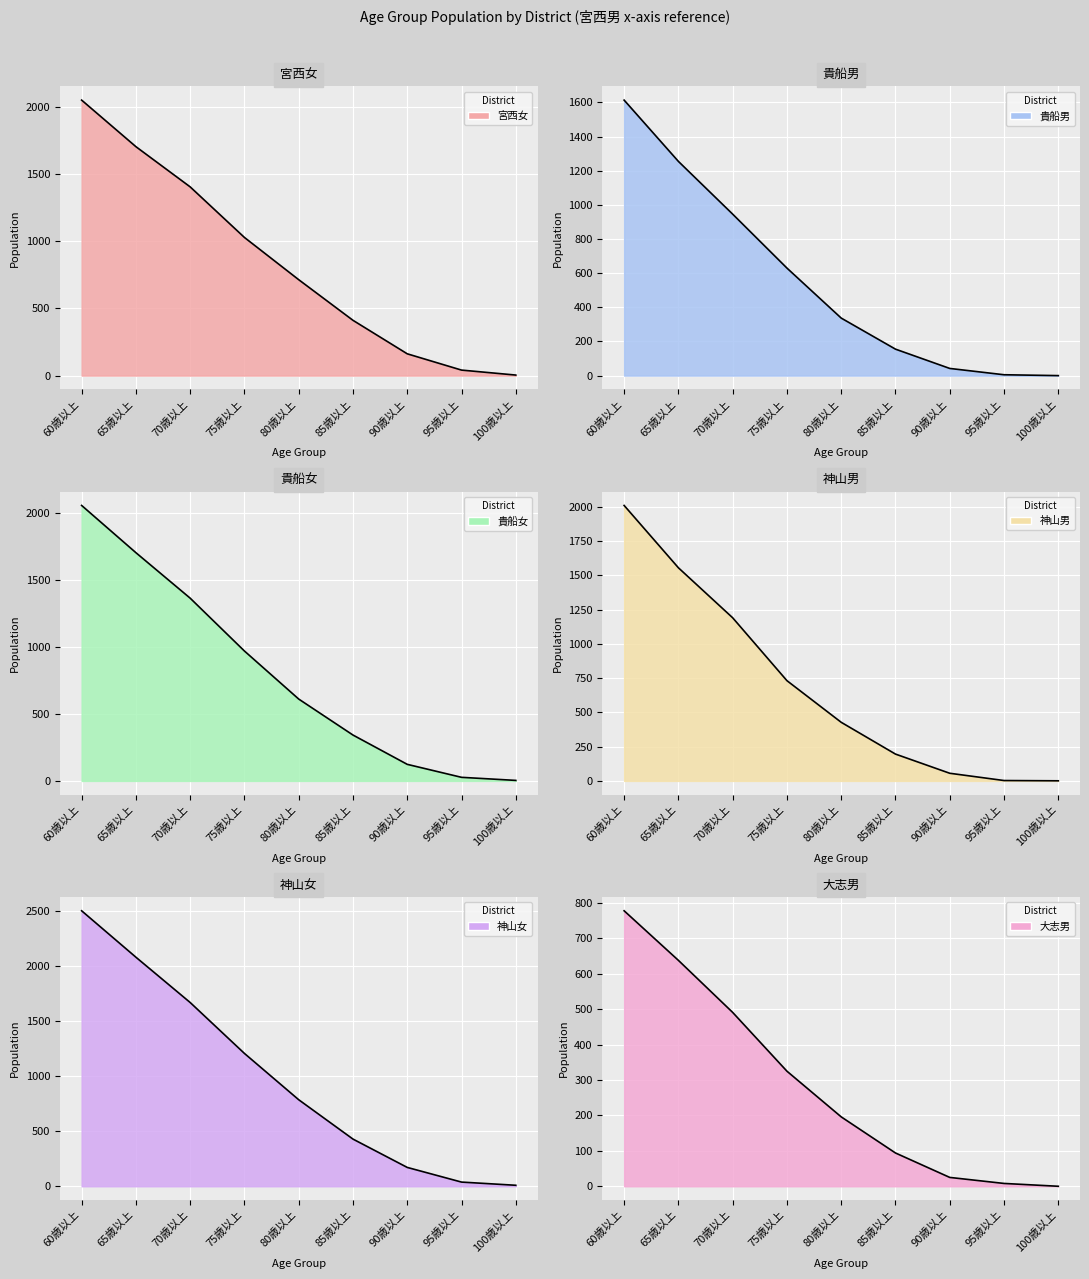

Which series has the largest total across all categories?

神山女